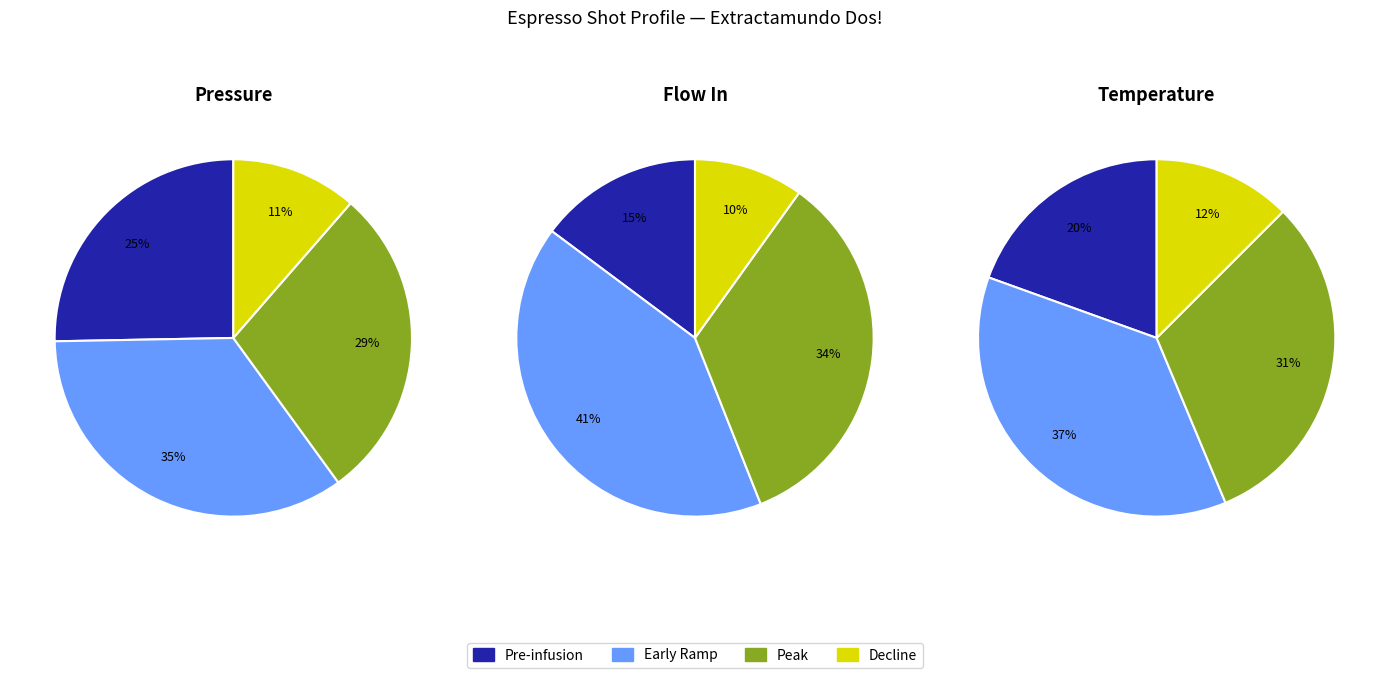

Does any single category account for the majority?

No